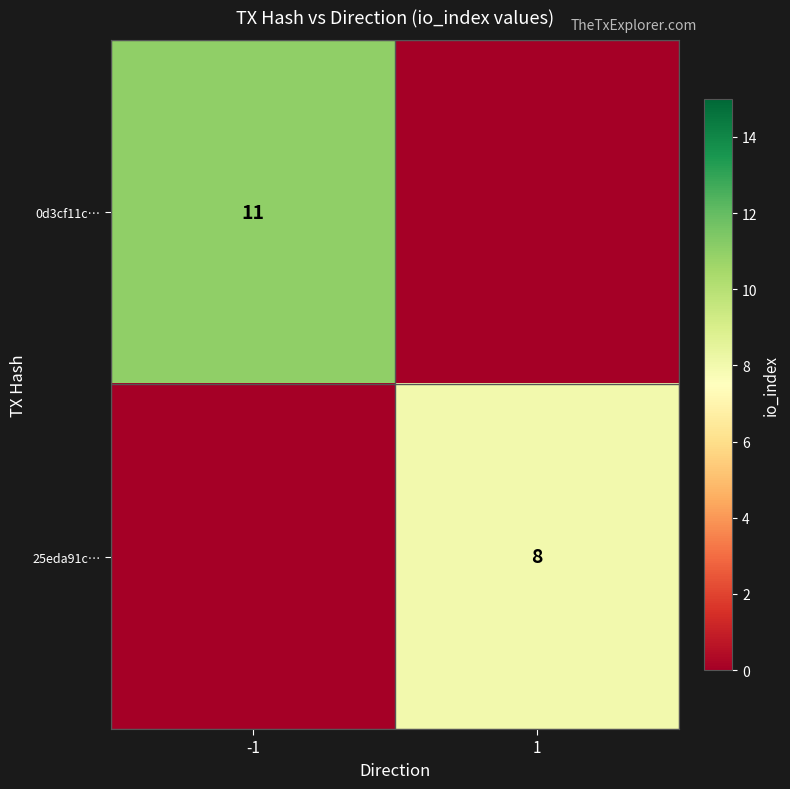

Is it true that 25eda91c… equals 8 at 1?

True